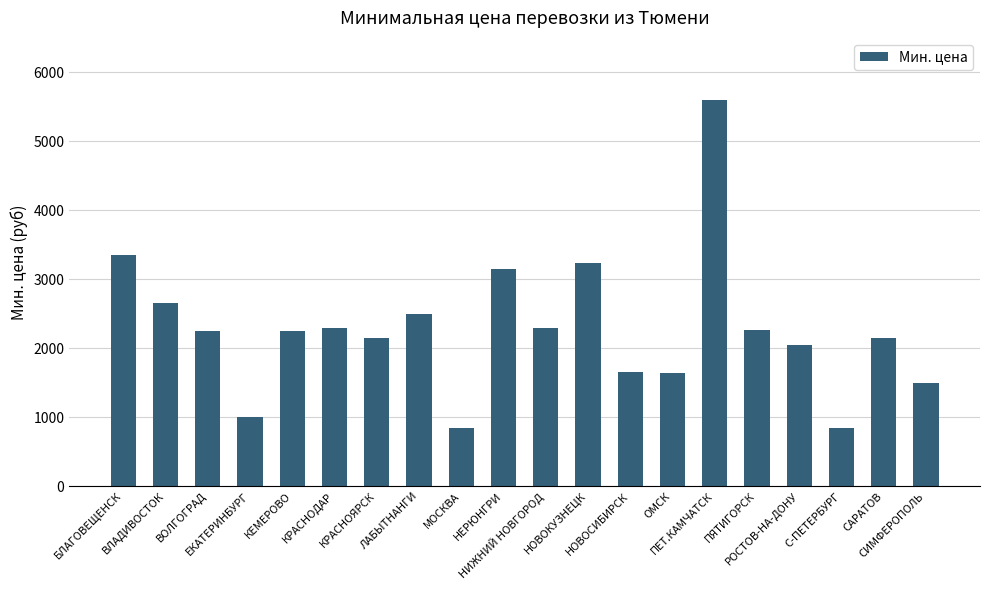

What is the value of the 13th bar from the left?

1650